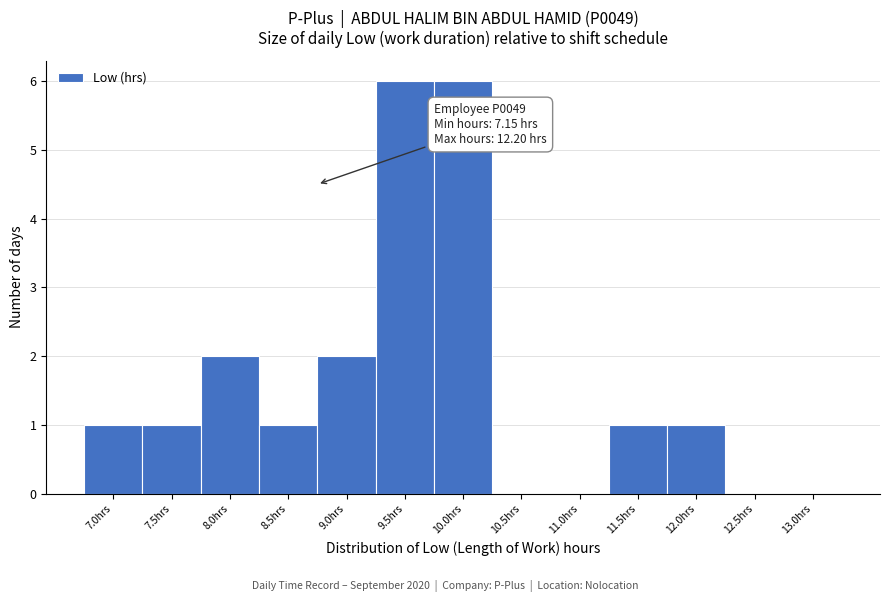

Reading left to right, what are all the values shown in this chart?

7.0hrs=1	7.5hrs=1	8.0hrs=2	8.5hrs=1	9.0hrs=2	9.5hrs=6	10.0hrs=6	10.5hrs=0	11.0hrs=0	11.5hrs=1	12.0hrs=1	12.5hrs=0	13.0hrs=0